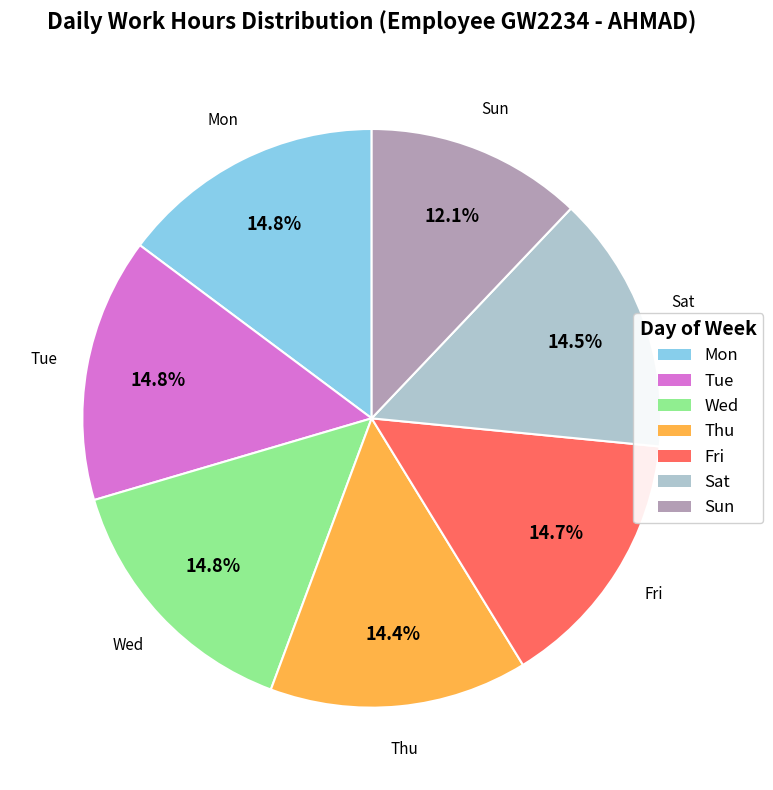

Is there a majority slice in this chart?

No